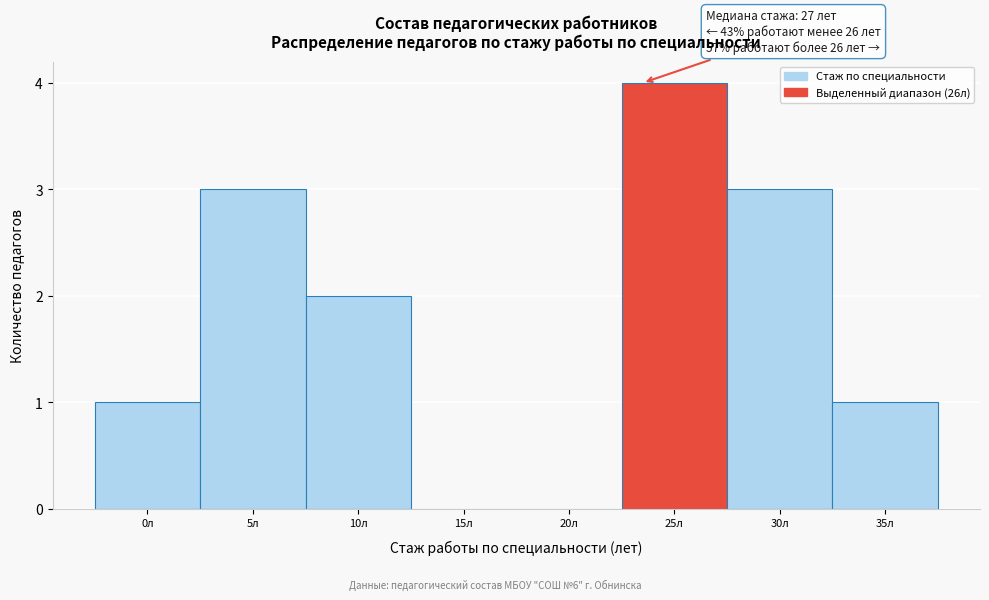

Reading left to right, what are all the values shown in this chart?

0л=1	5л=3	10л=2	15л=0	20л=0	25л=4	30л=3	35л=1